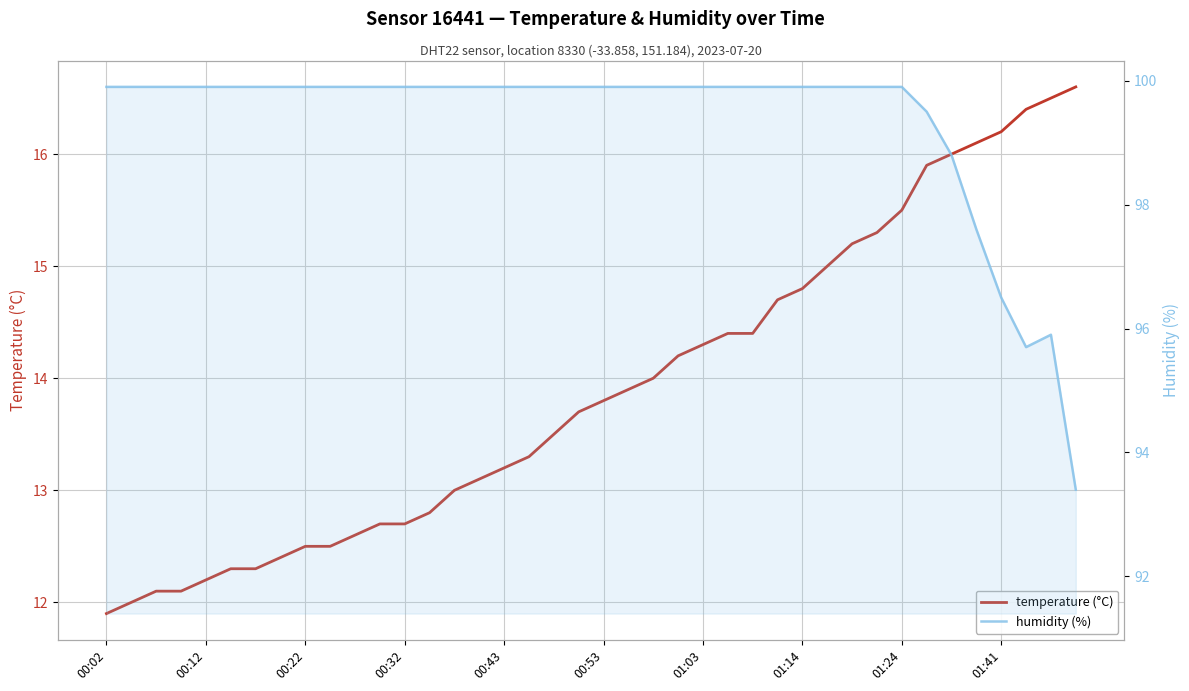

Where is the first local maximum for humidity?

38